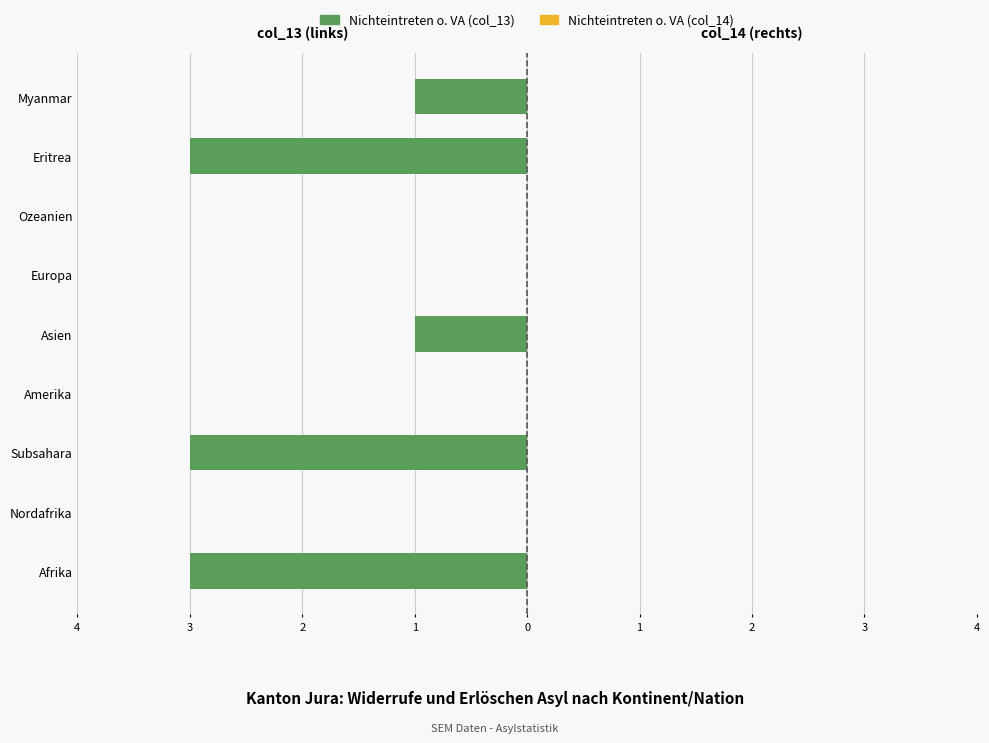

Are the bars horizontal?

Yes